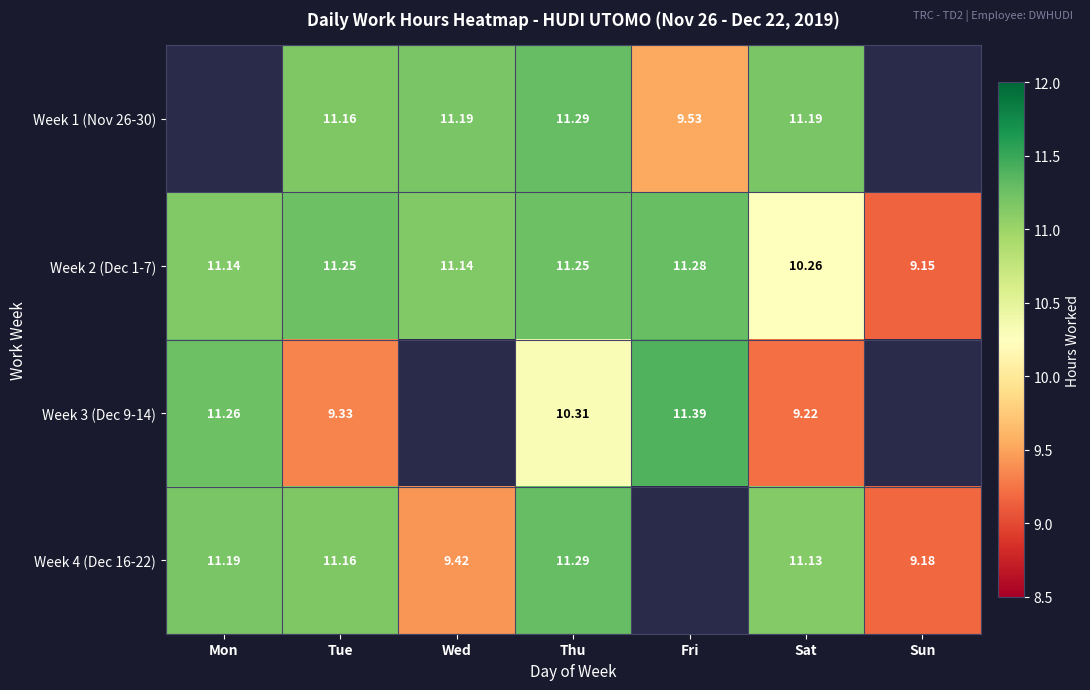

What is the minimum value shown in the chart?

9.2